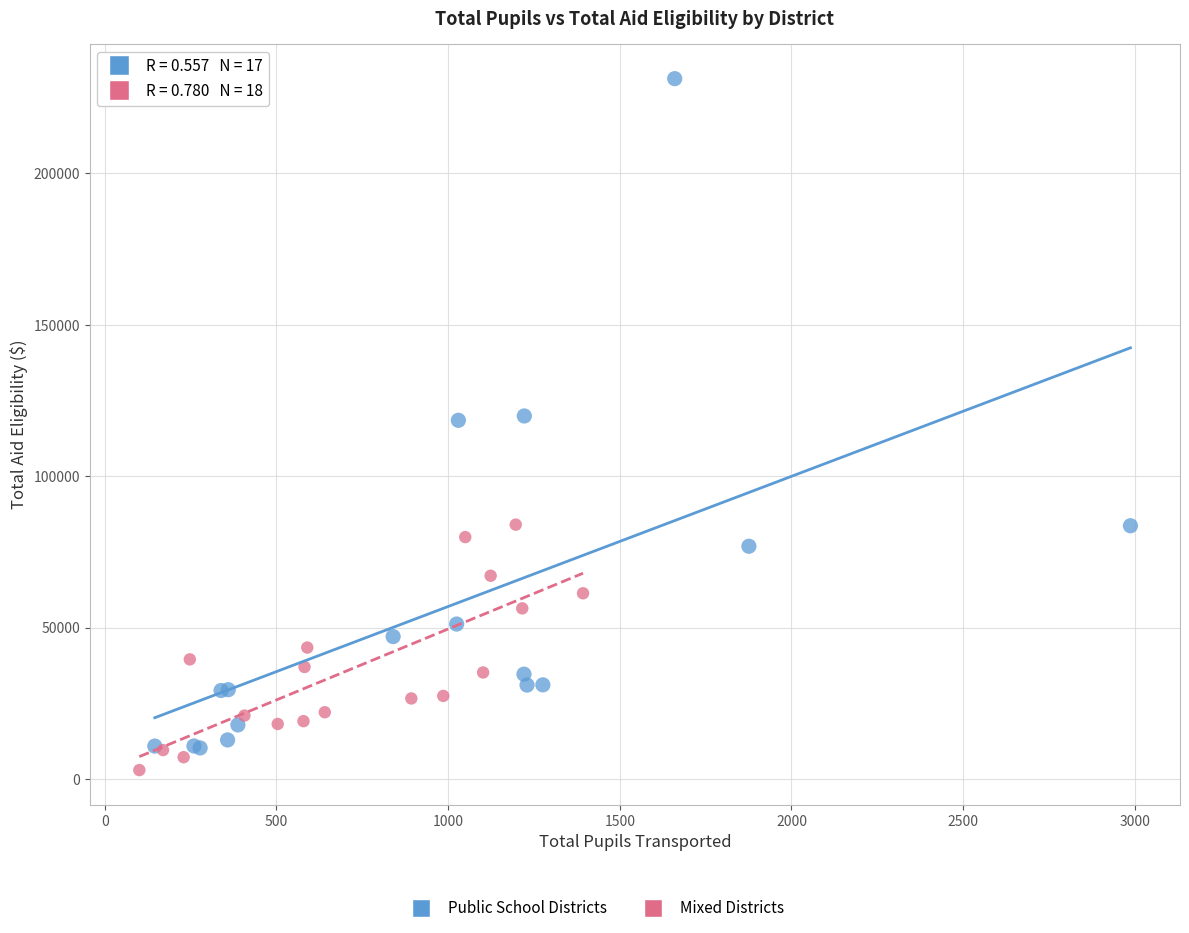

Which series reaches the maximum Y coordinate?

Public School Districts